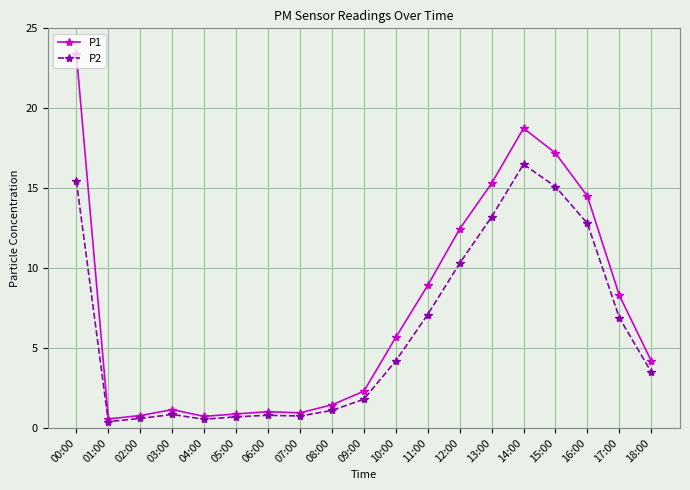

How many values in the P1 series exceed 4?

10